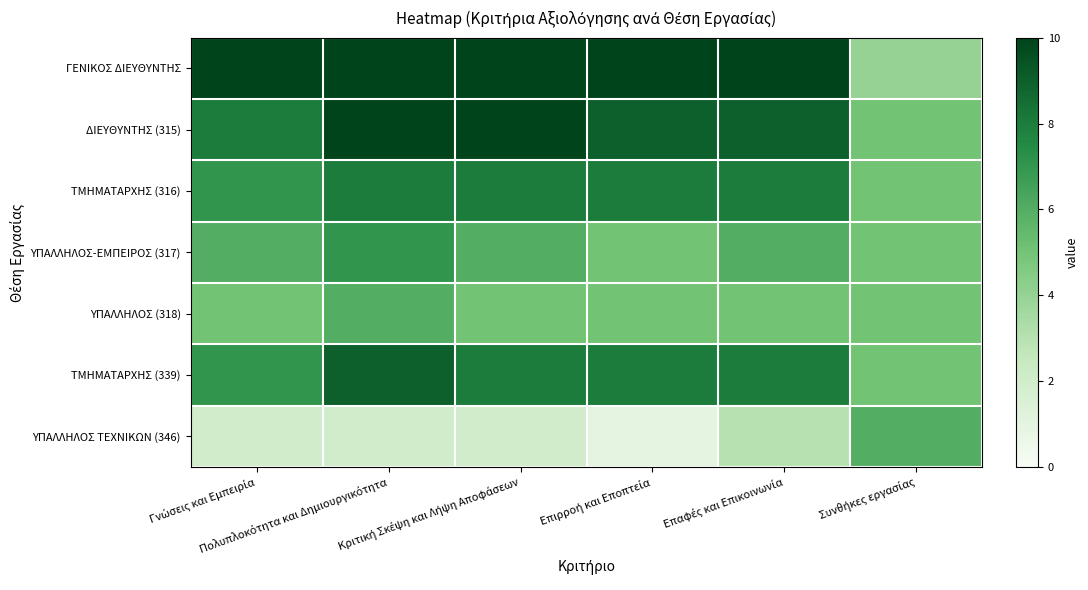

Which series has the largest total across all categories?

ΓΕΝΙΚΟΣ ΔΙΕΥΘΥΝΤΗΣ